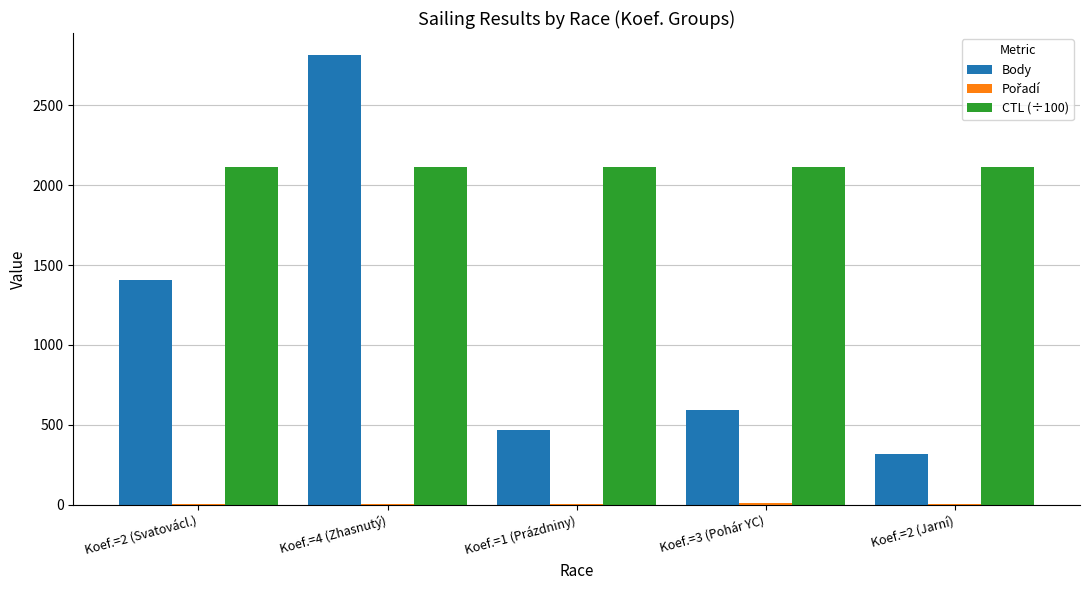

What is the greatest value displayed?

2812.0